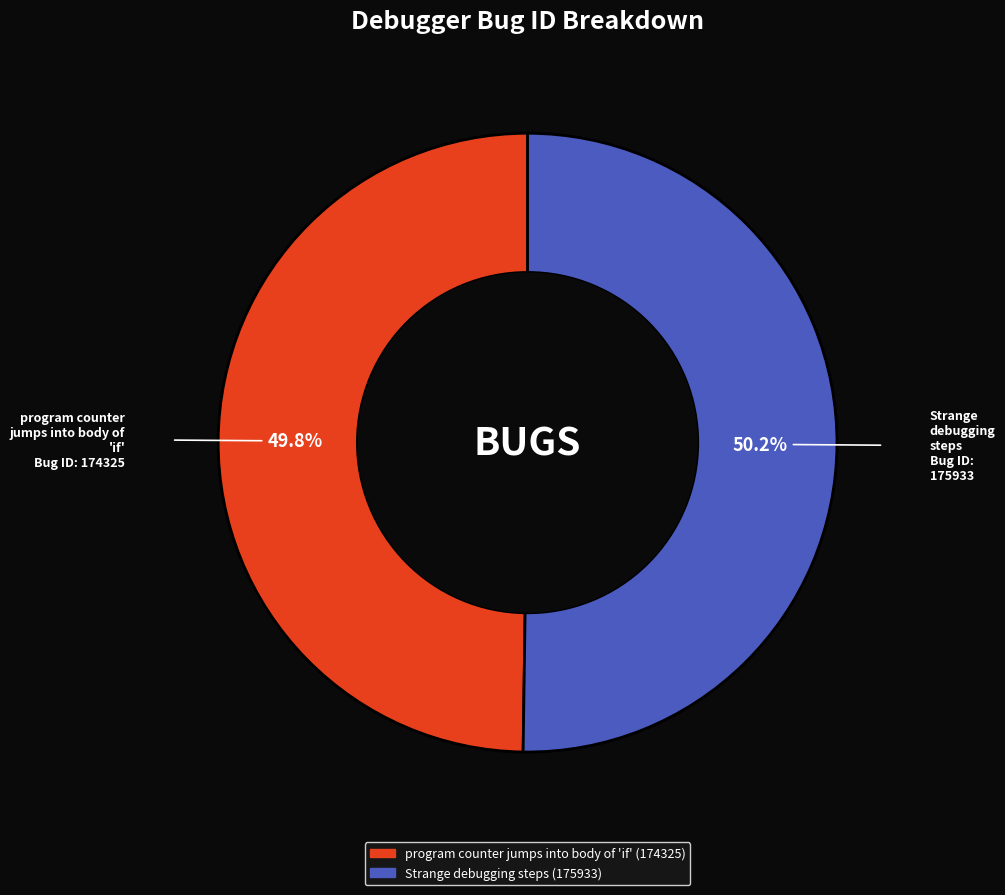

To the nearest percent, what portion does program counter jumps into body of 'if' represent?

50%